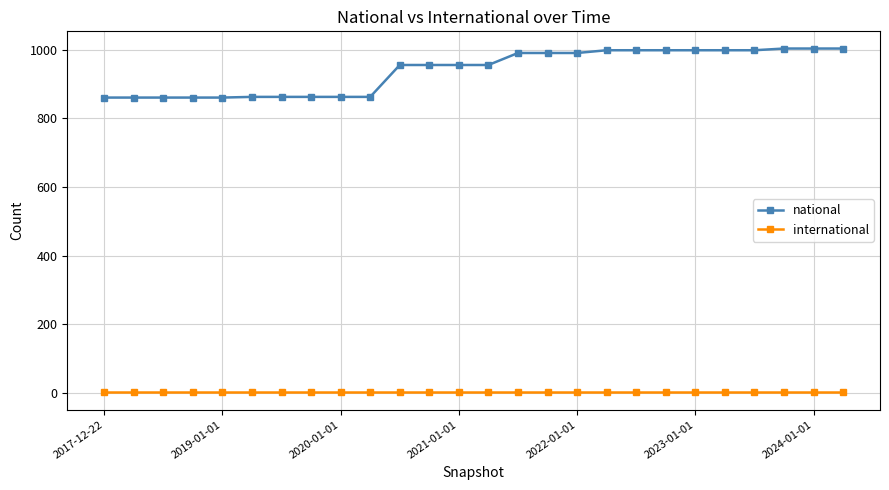

True or false: international and national intersect in this chart.

False